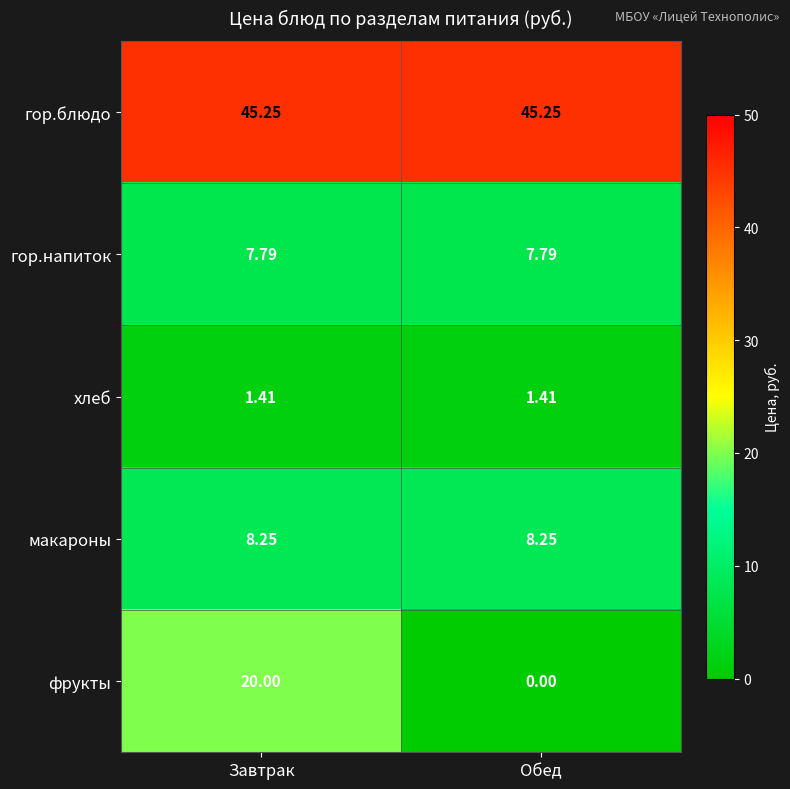

Which series has the largest total across all categories?

гор.блюдо